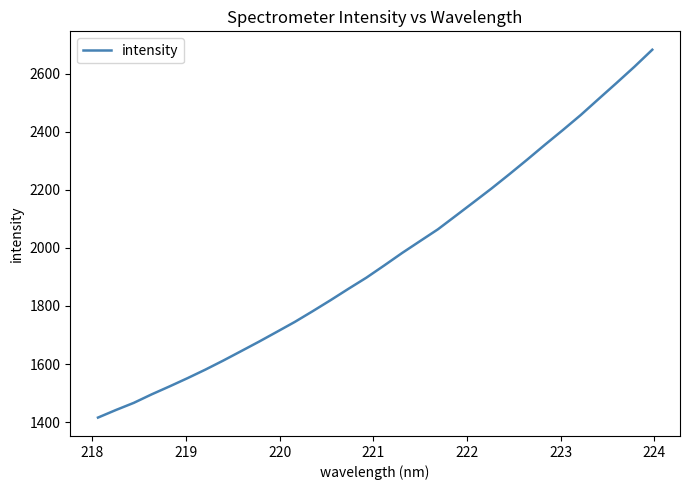

What is the difference between the maximum and minimum values?

1266.6